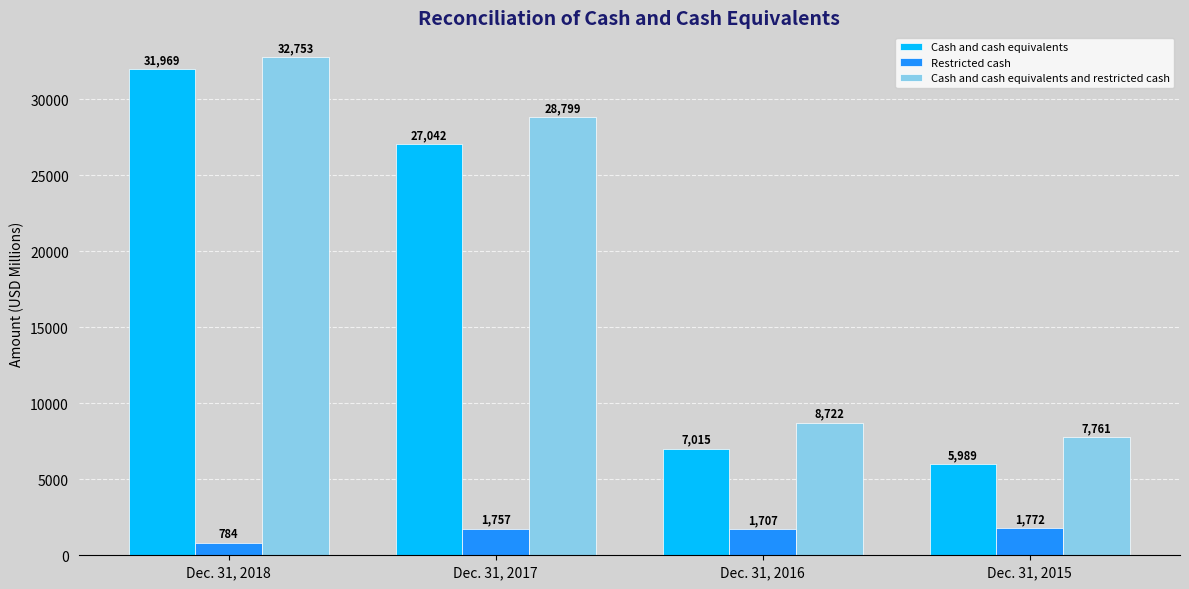

What value does the Restricted cash series have at Dec. 31, 2017, to the nearest 10?

1760